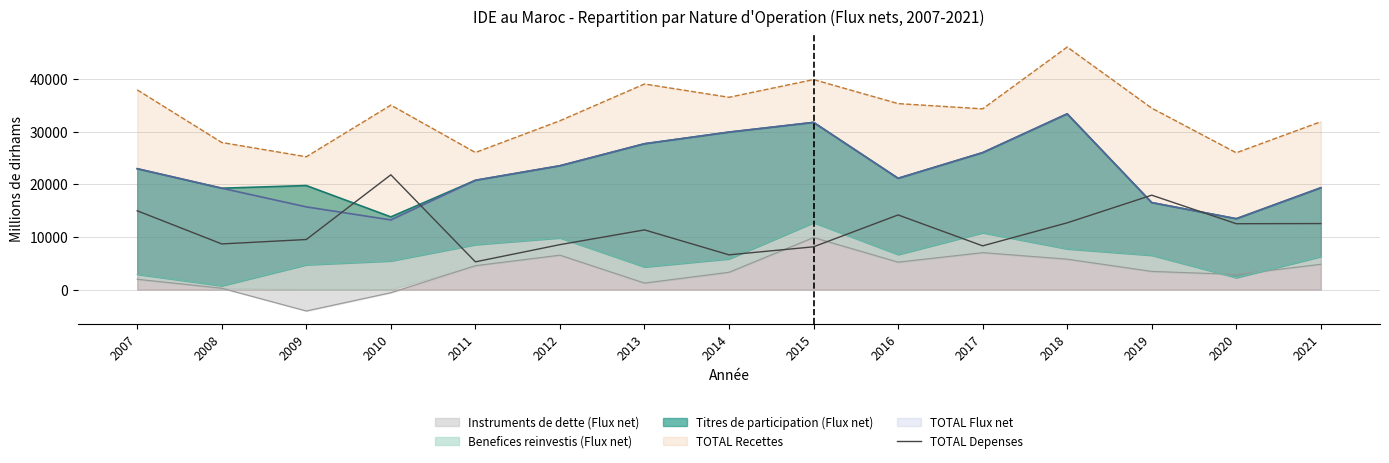

What is the difference between the maximum and minimum values?

16539.0